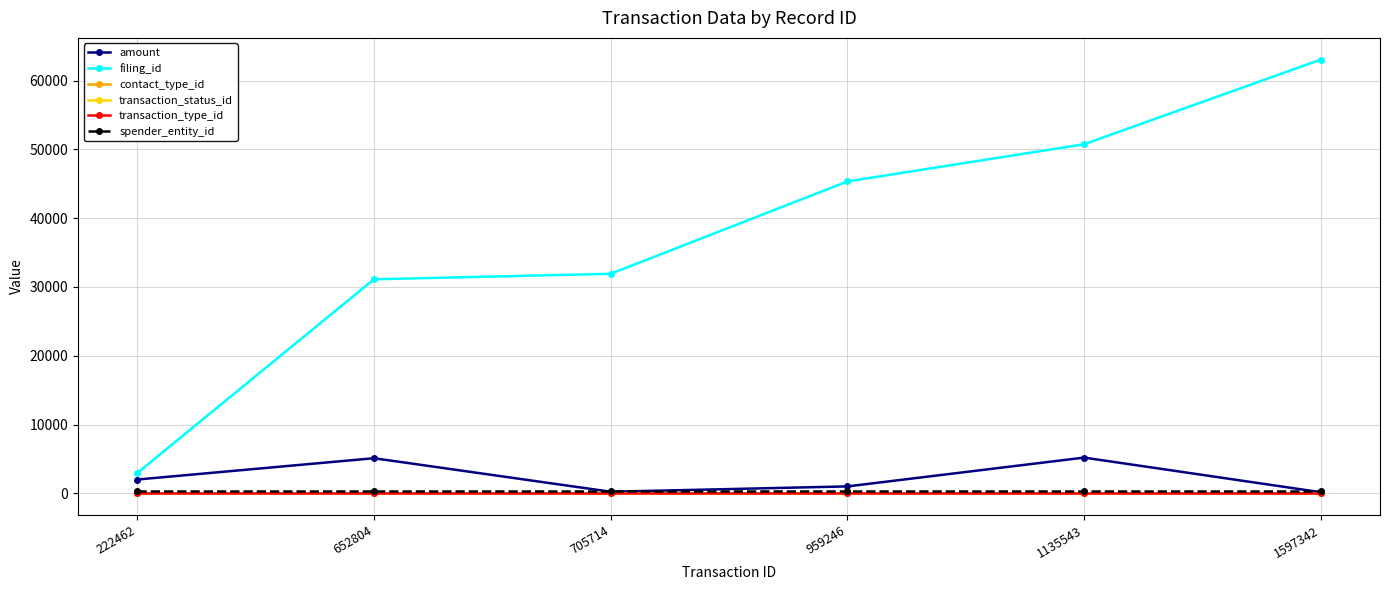

How many categories are shown in the chart?

6